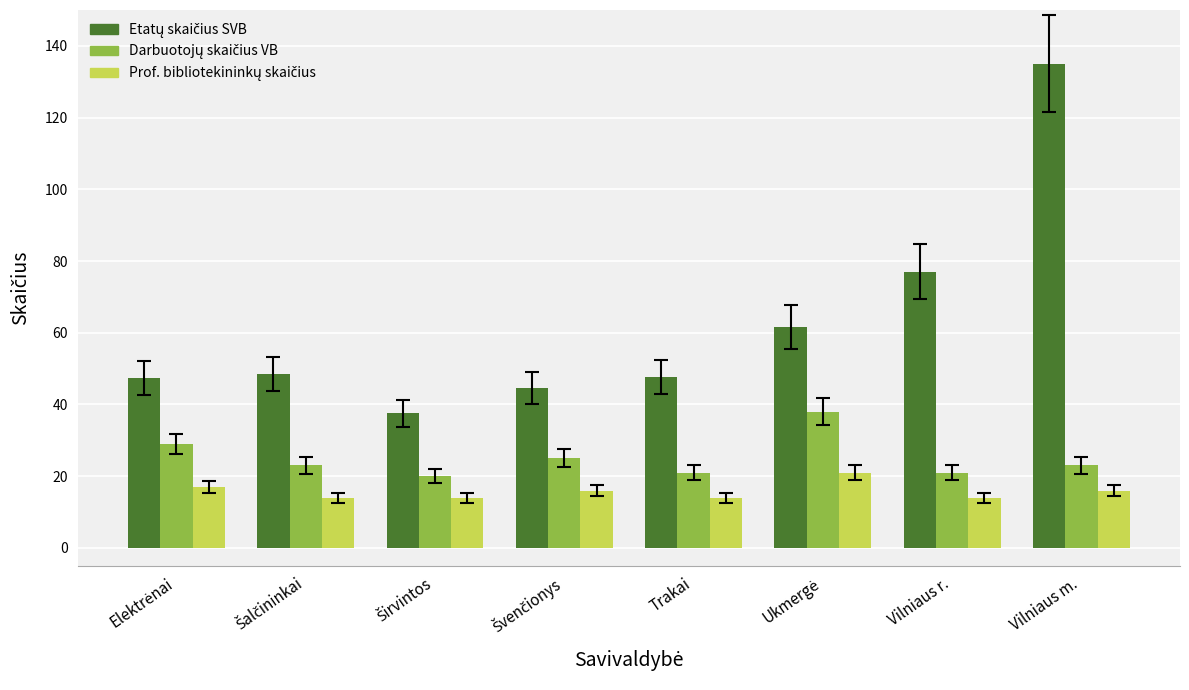

What is the greatest value displayed?

135.0